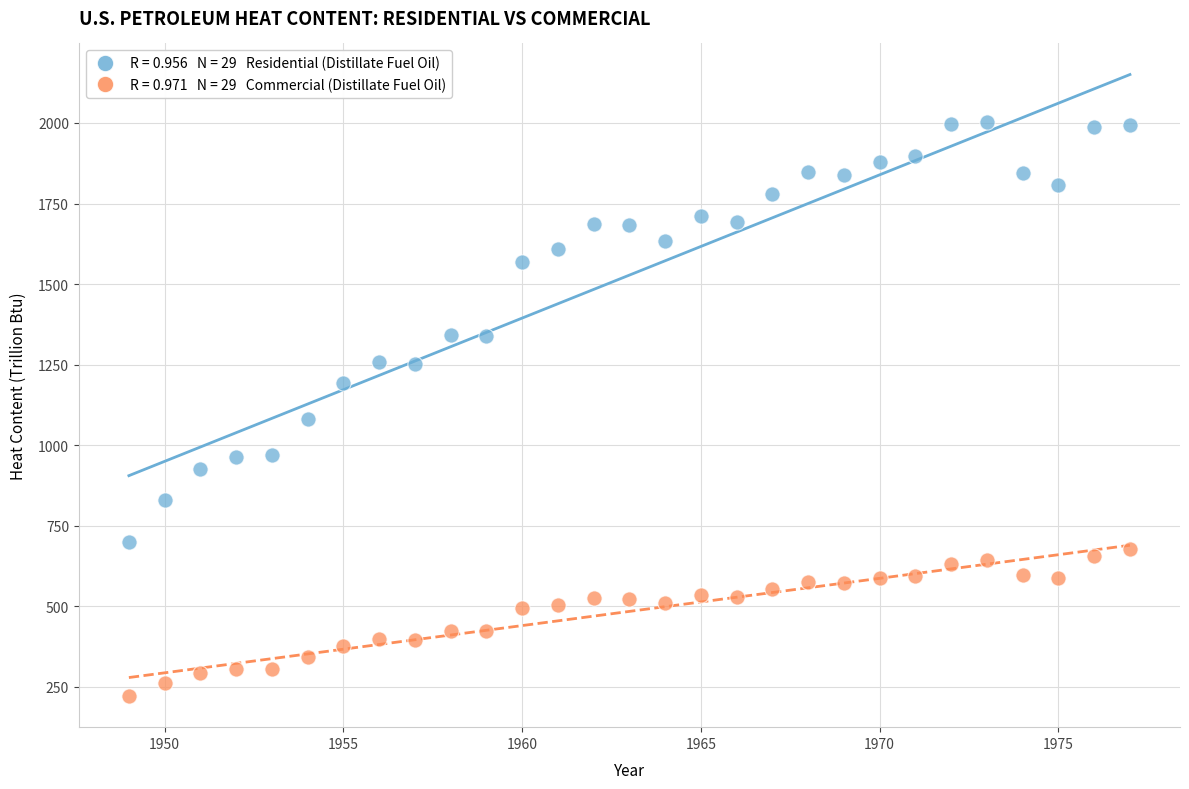

Across all data points, what is the range of Y values (max minus min)?

1782.3